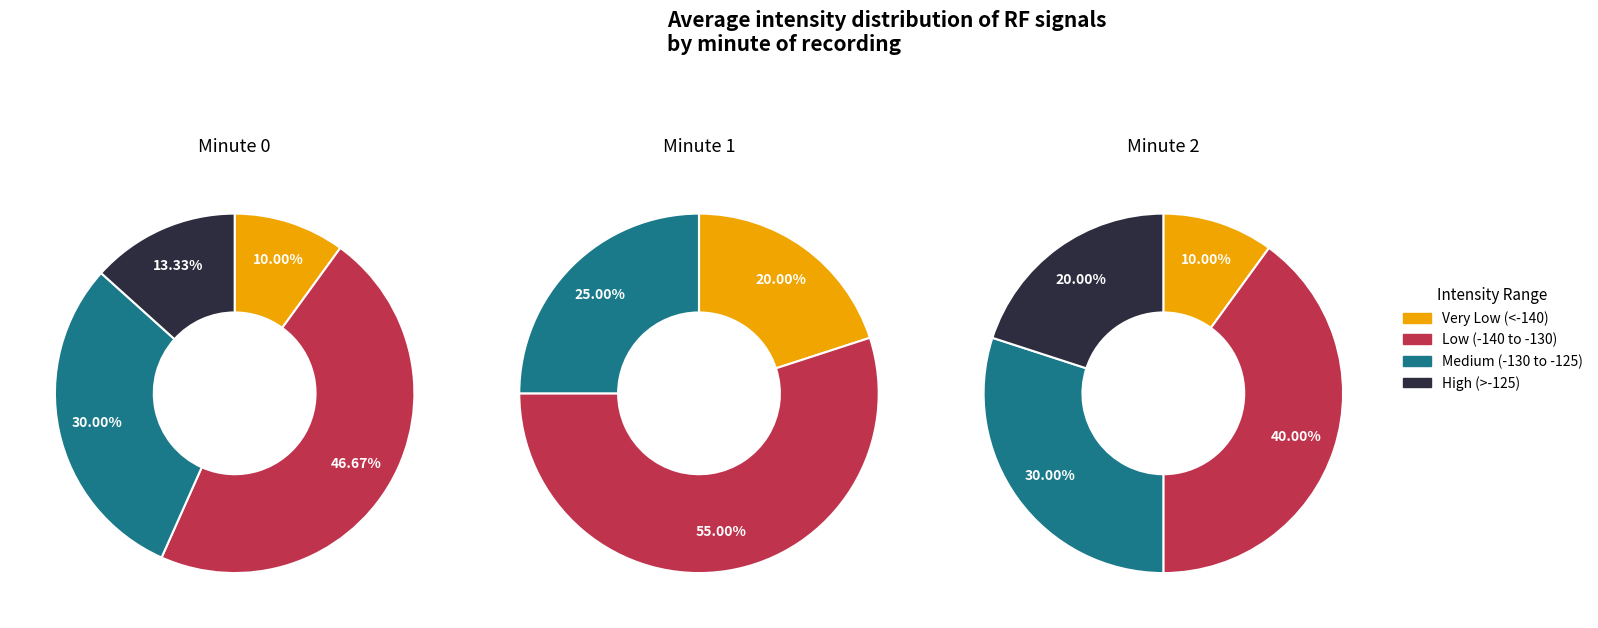

To the nearest percent, what portion does 2 represent?

30%